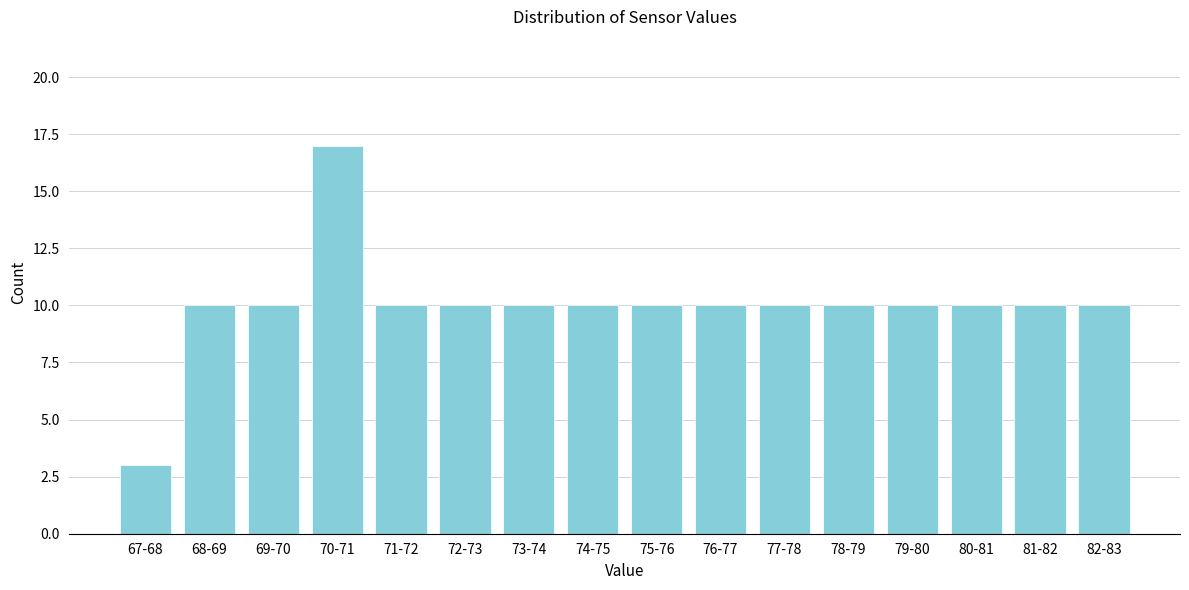

Reading left to right, list all the values displayed in this chart.

67-68=3	68-69=10	69-70=10	70-71=17	71-72=10	72-73=10	73-74=10	74-75=10	75-76=10	76-77=10	77-78=10	78-79=10	79-80=10	80-81=10	81-82=10	82-83=10